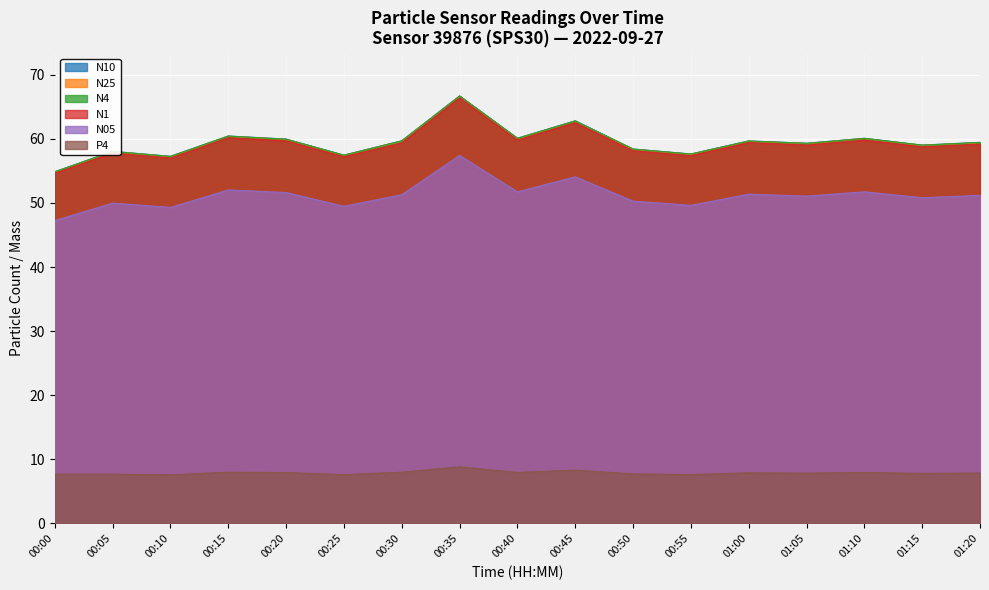

List the labels in order of N25 value, smallest first.

00:00, 00:10, 00:25, 00:55, 00:05, 00:50, 01:15, 01:05, 01:20, 00:30, 01:00, 00:20, 00:40, 01:10, 00:15, 00:45, 00:35